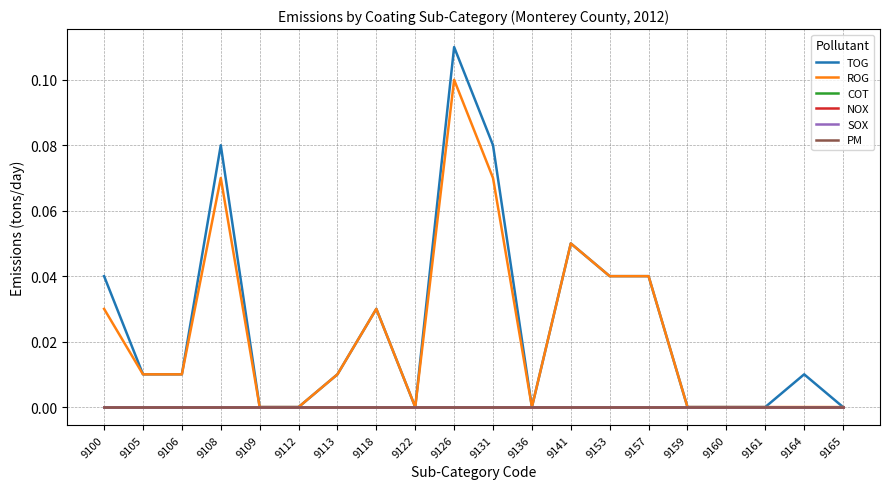

Reading left to right, list all the values displayed in this chart.

TOG: 0.0	0.0	0.0	0.1	0.0	0.0	0.0	0.0	0.0	0.1	0.1	0.0	0.1	0.0	0.0	0.0	0.0	0.0	0.0	0.0
ROG: 0.0	0.0	0.0	0.1	0.0	0.0	0.0	0.0	0.0	0.1	0.1	0.0	0.1	0.0	0.0	0.0	0.0	0.0	0.0	0.0
COT: 0.0	0.0	0.0	0.0	0.0	0.0	0.0	0.0	0.0	0.0	0.0	0.0	0.0	0.0	0.0	0.0	0.0	0.0	0.0	0.0
NOX: 0.0	0.0	0.0	0.0	0.0	0.0	0.0	0.0	0.0	0.0	0.0	0.0	0.0	0.0	0.0	0.0	0.0	0.0	0.0	0.0
SOX: 0.0	0.0	0.0	0.0	0.0	0.0	0.0	0.0	0.0	0.0	0.0	0.0	0.0	0.0	0.0	0.0	0.0	0.0	0.0	0.0
PM: 0.0	0.0	0.0	0.0	0.0	0.0	0.0	0.0	0.0	0.0	0.0	0.0	0.0	0.0	0.0	0.0	0.0	0.0	0.0	0.0